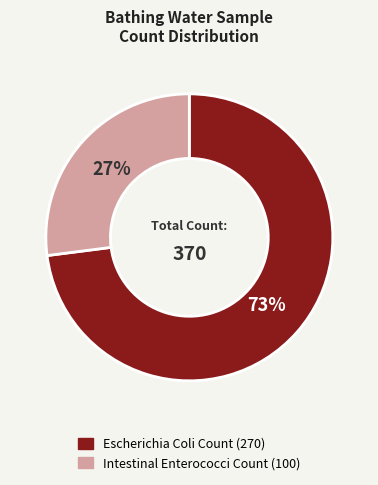

Does any single category account for the majority?

Yes